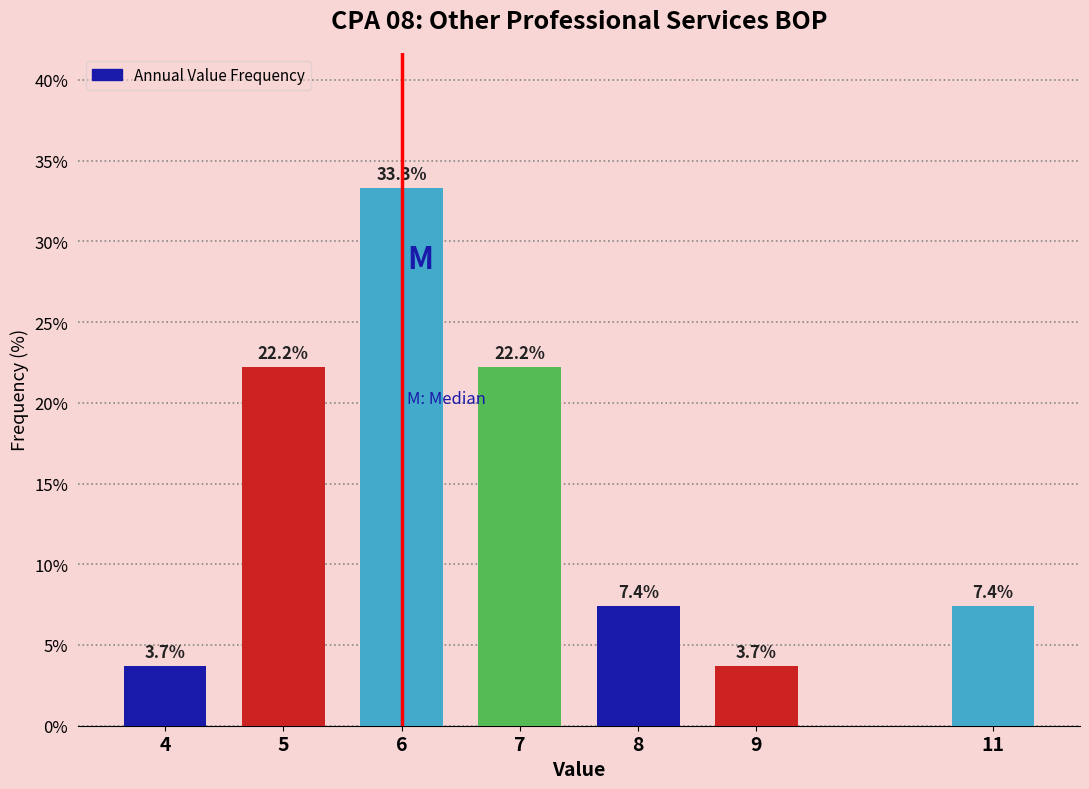

Reading left to right, list all the values displayed in this chart.

4=3.7	5=22.2	6=33.3	7=22.2	8=7.4	9=3.7	11=7.4